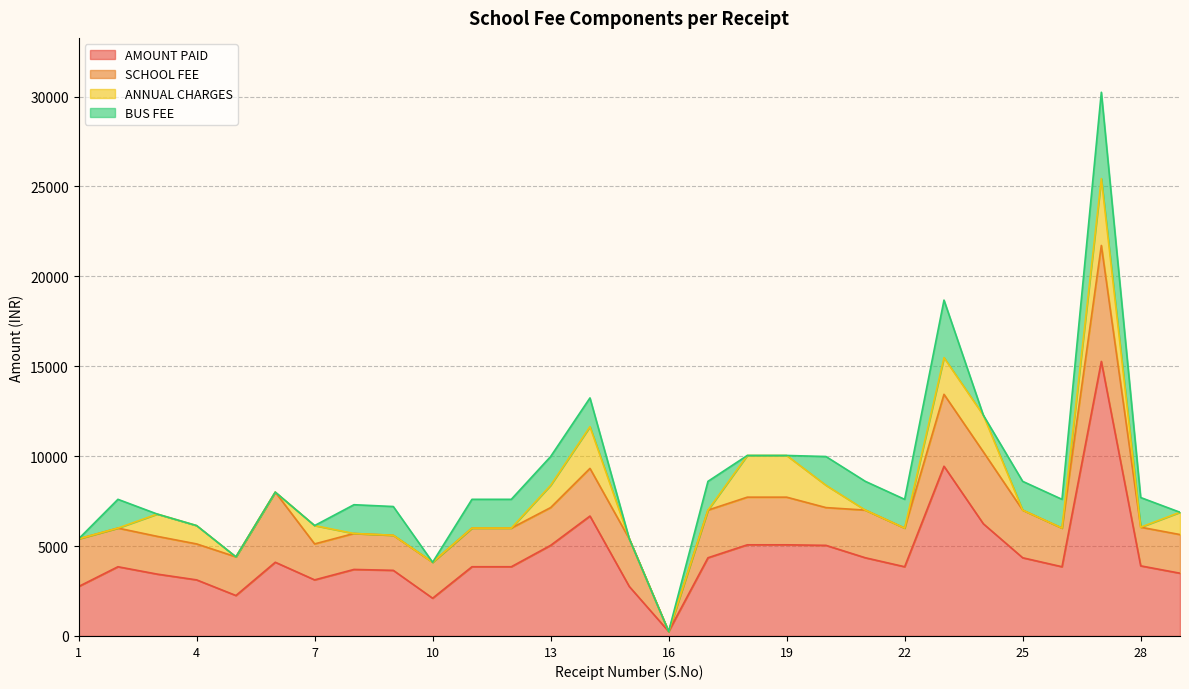

At how many categories does at least one series exceed 7422?

2